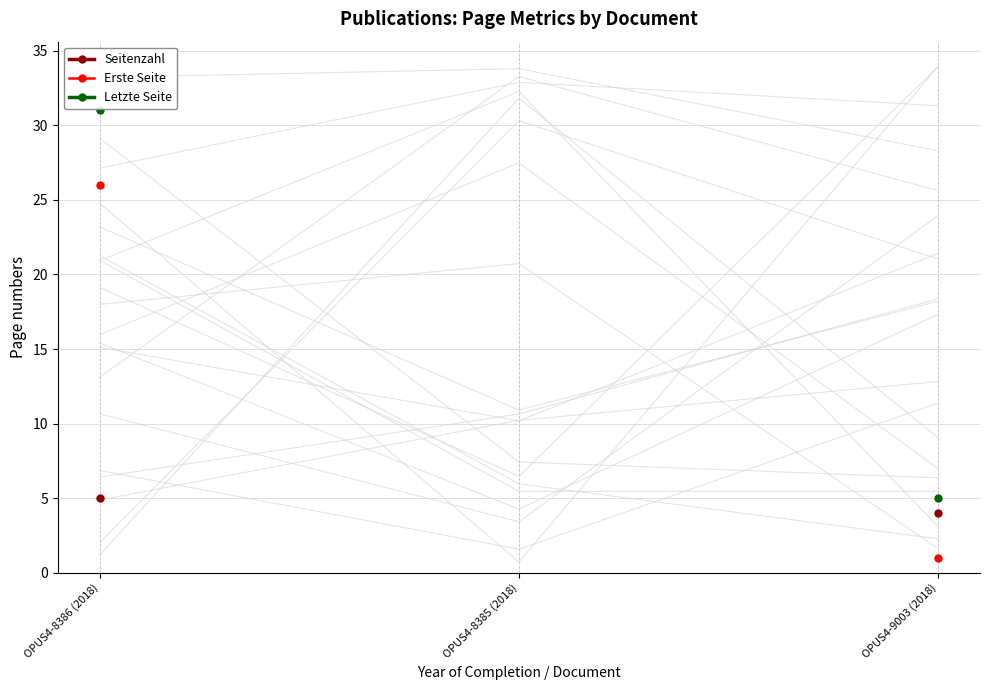

At which category is the sum across all series the highest?

OPUS4-8386 (2018)